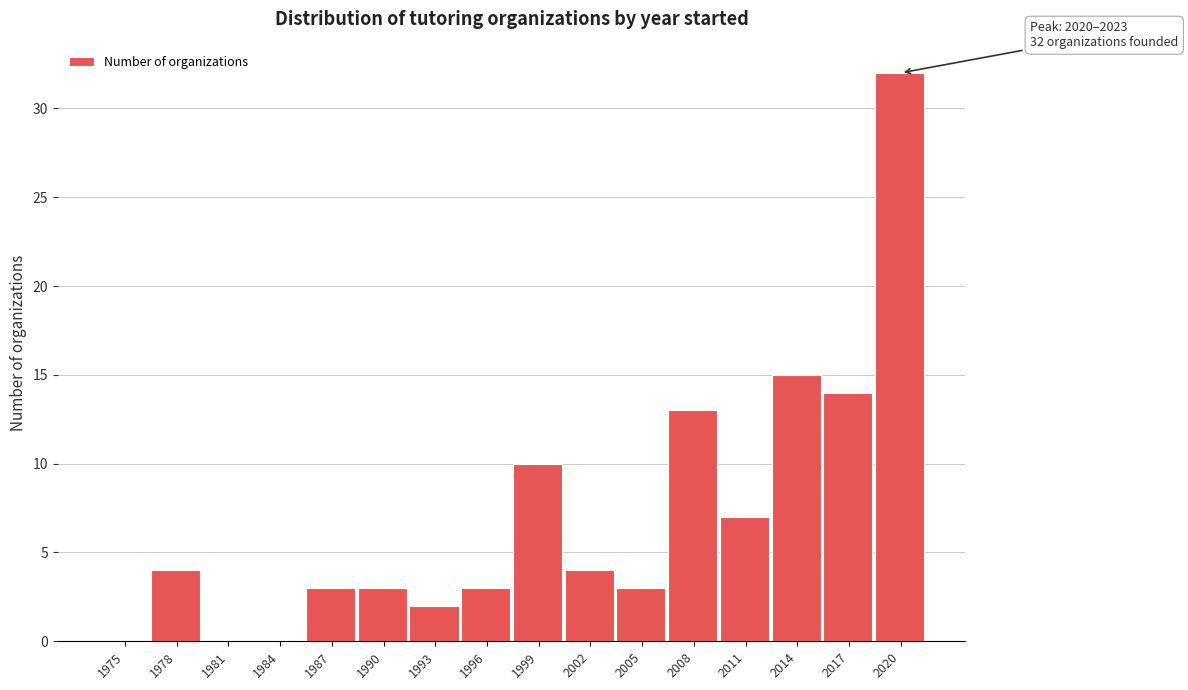

Reading left to right, what are all the values shown in this chart?

1975=0	1978=4	1981=0	1984=0	1987=3	1990=3	1993=2	1996=3	1999=10	2002=4	2005=3	2008=13	2011=7	2014=15	2017=14	2020=32